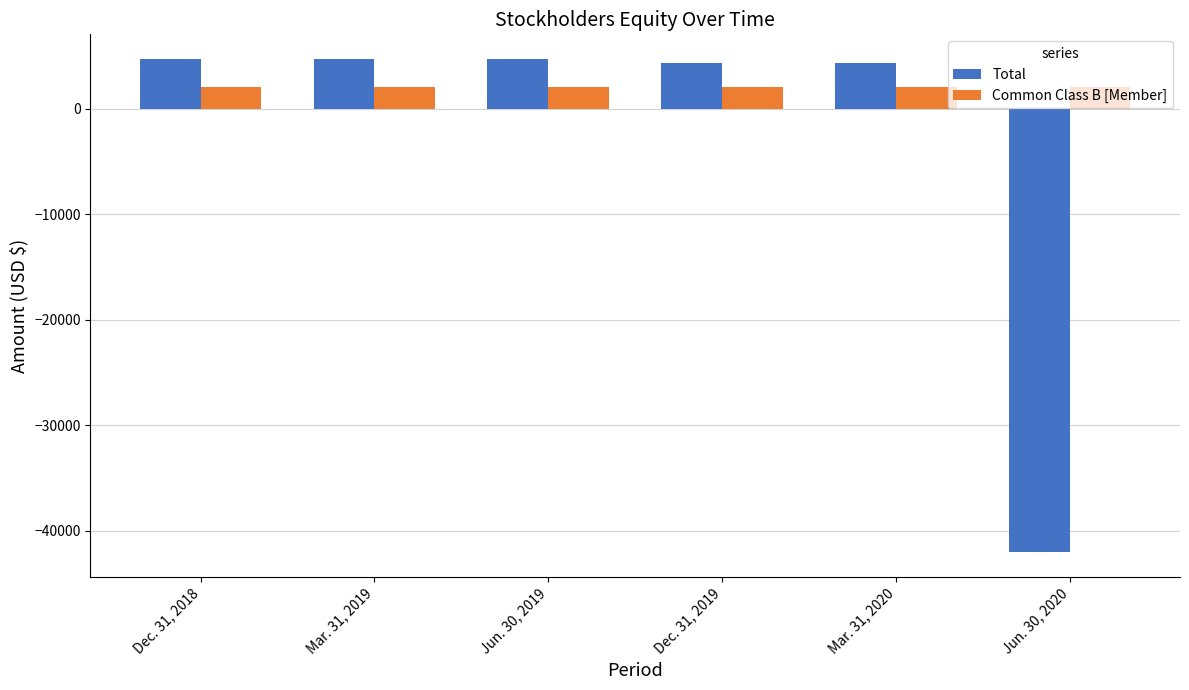

Between Jun. 30, 2019 and Jun. 30, 2020, which series saw the biggest shift?

Total